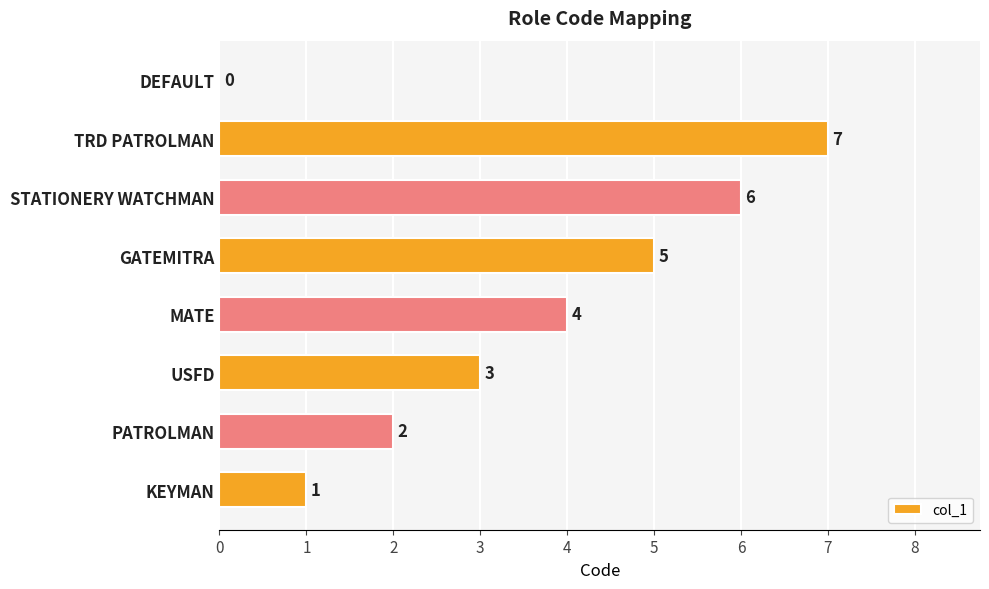

Which category has the highest value across all series?

TRD PATROLMAN